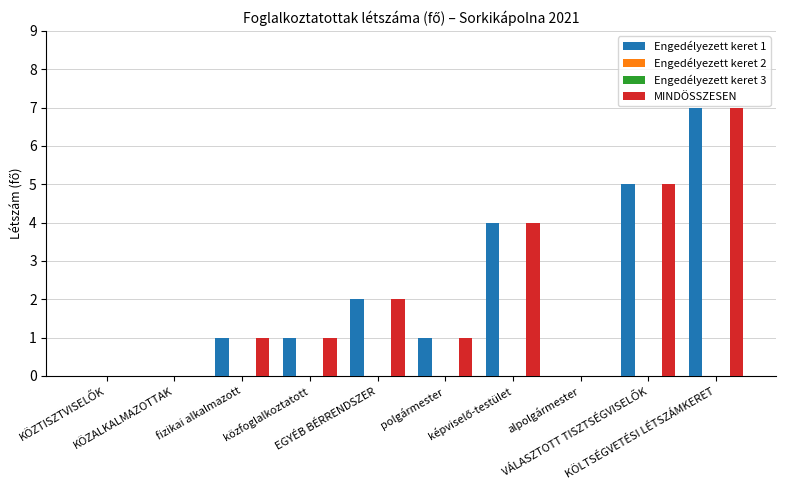

What is the value of the Engedélyezett keret 1 bar at the 10th from the left?

7